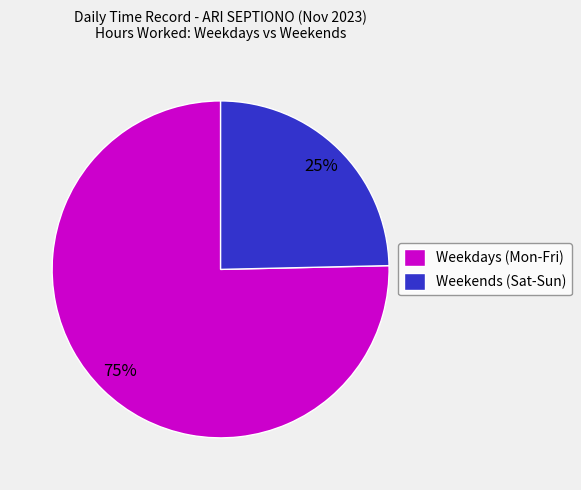

Which category accounts for the majority?

Weekdays (Mon-Fri)